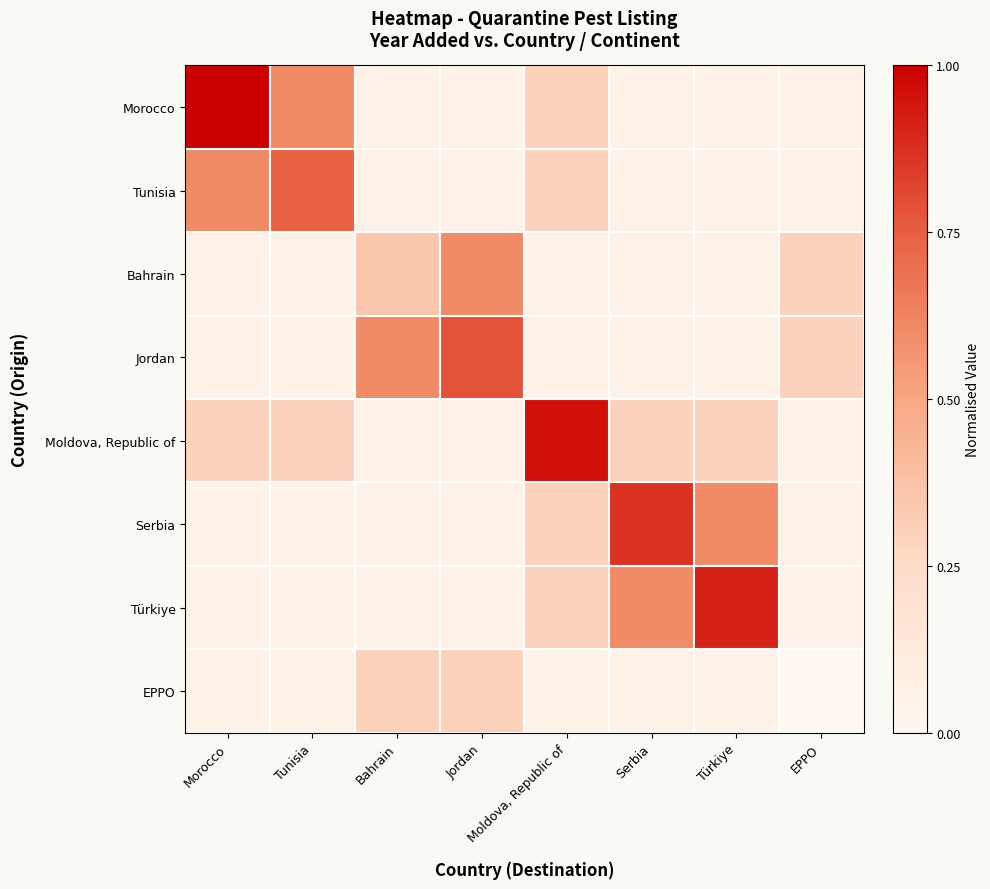

Reading left to right, list all the values displayed in this chart.

Morocco: Morocco=1.0	Tunisia=0.6	Bahrain=0.1	Jordan=0.1	Moldova, Republic of=0.3	Serbia=0.1	Türkiye=0.1	EPPO=0.1
Tunisia: Morocco=0.6	Tunisia=0.7	Bahrain=0.1	Jordan=0.1	Moldova, Republic of=0.3	Serbia=0.1	Türkiye=0.1	EPPO=0.1
Bahrain: Morocco=0.1	Tunisia=0.1	Bahrain=0.3	Jordan=0.6	Moldova, Republic of=0.1	Serbia=0.1	Türkiye=0.1	EPPO=0.3
Jordan: Morocco=0.1	Tunisia=0.1	Bahrain=0.6	Jordan=0.8	Moldova, Republic of=0.1	Serbia=0.1	Türkiye=0.1	EPPO=0.3
Moldova, Republic of: Morocco=0.3	Tunisia=0.3	Bahrain=0.1	Jordan=0.1	Moldova, Republic of=1.0	Serbia=0.3	Türkiye=0.3	EPPO=0.1
Serbia: Morocco=0.1	Tunisia=0.1	Bahrain=0.1	Jordan=0.1	Moldova, Republic of=0.3	Serbia=0.9	Türkiye=0.6	EPPO=0.1
Türkiye: Morocco=0.1	Tunisia=0.1	Bahrain=0.1	Jordan=0.1	Moldova, Republic of=0.3	Serbia=0.6	Türkiye=0.9	EPPO=0.1
EPPO: Morocco=0.1	Tunisia=0.1	Bahrain=0.3	Jordan=0.3	Moldova, Republic of=0.1	Serbia=0.1	Türkiye=0.1	EPPO=0.0